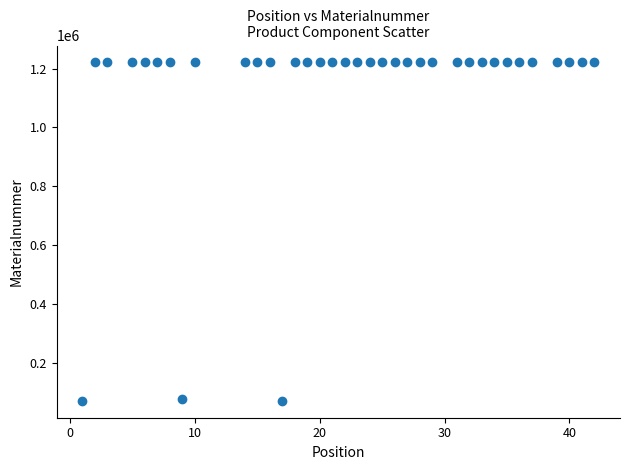

What is the range of Y values (max minus min)?

1151237